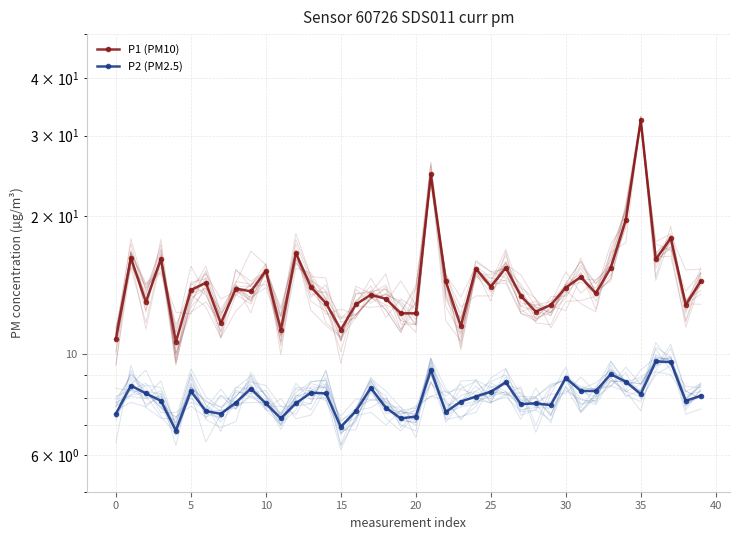

What is the label of the 36th point from the left?

35